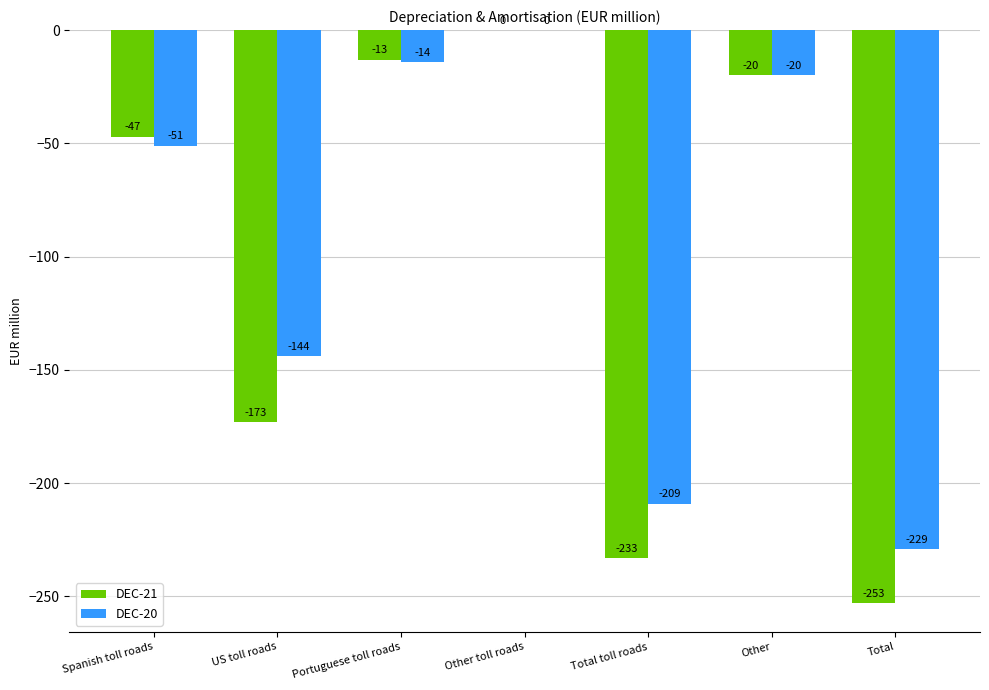

Is it true that DEC-20 equals 147 at Other toll roads?

False